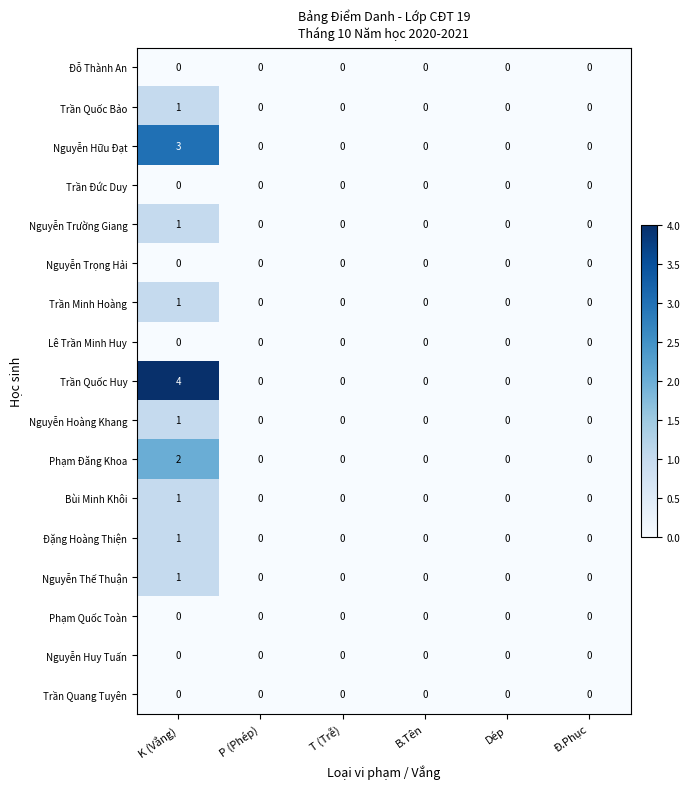

What is the greatest value displayed?

4